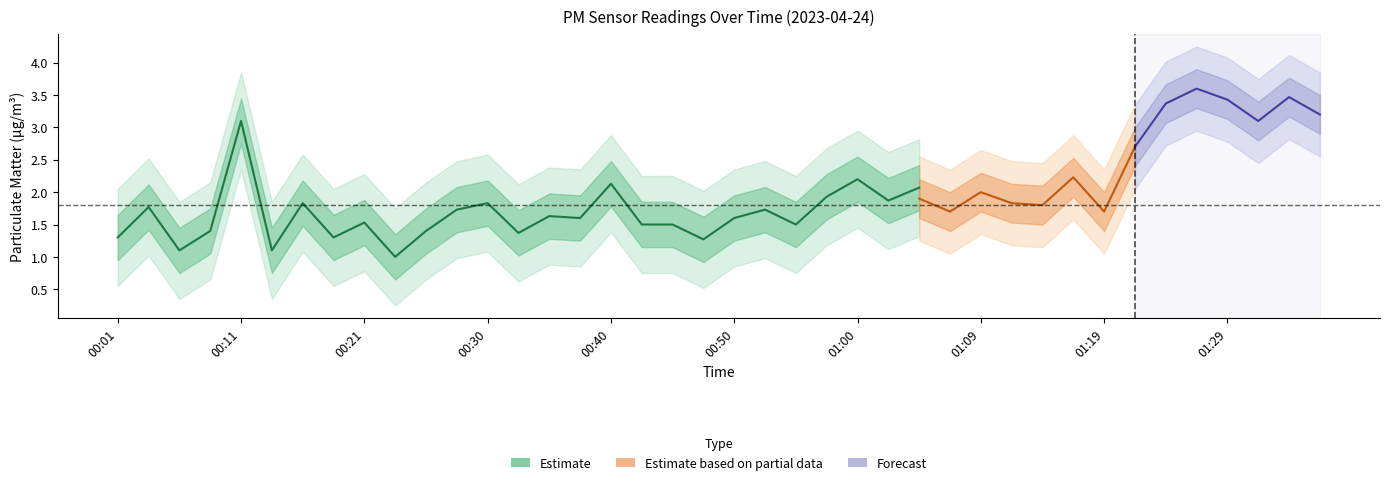

Is it true that P1 equals 2.0 at 00:47?

False